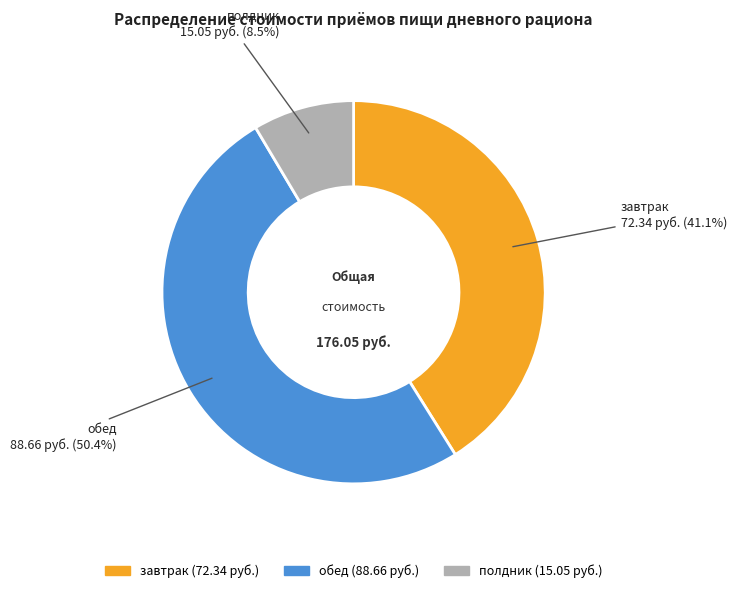

To the nearest percent, what is the difference between the largest and smallest slice percentages?

42%